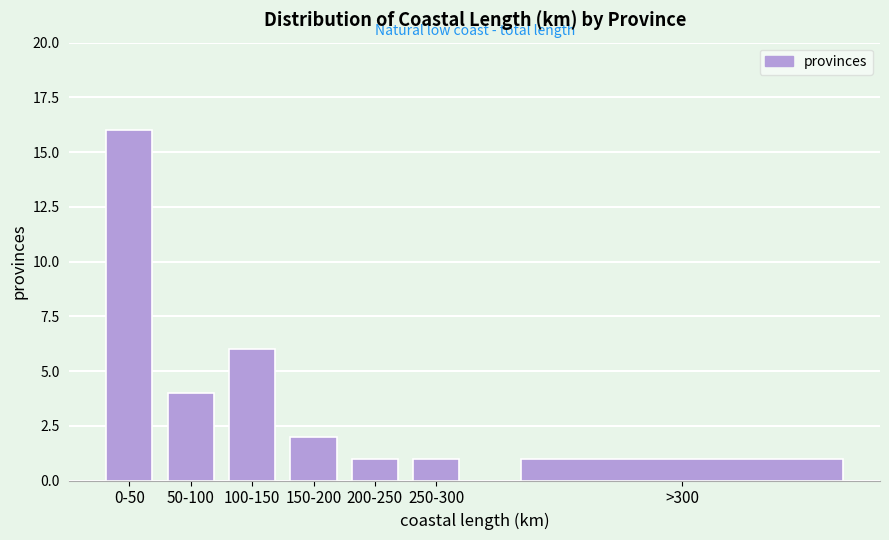

Reading left to right, transcribe all the data shown in this chart.

16	4	6	2	1	1	1